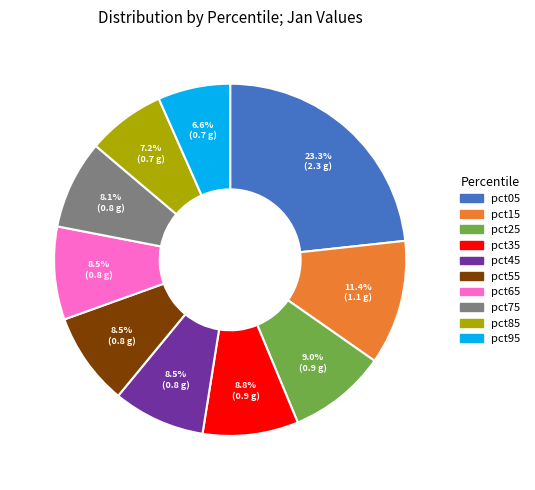

What is the smallest slice in the pie chart?

pct95